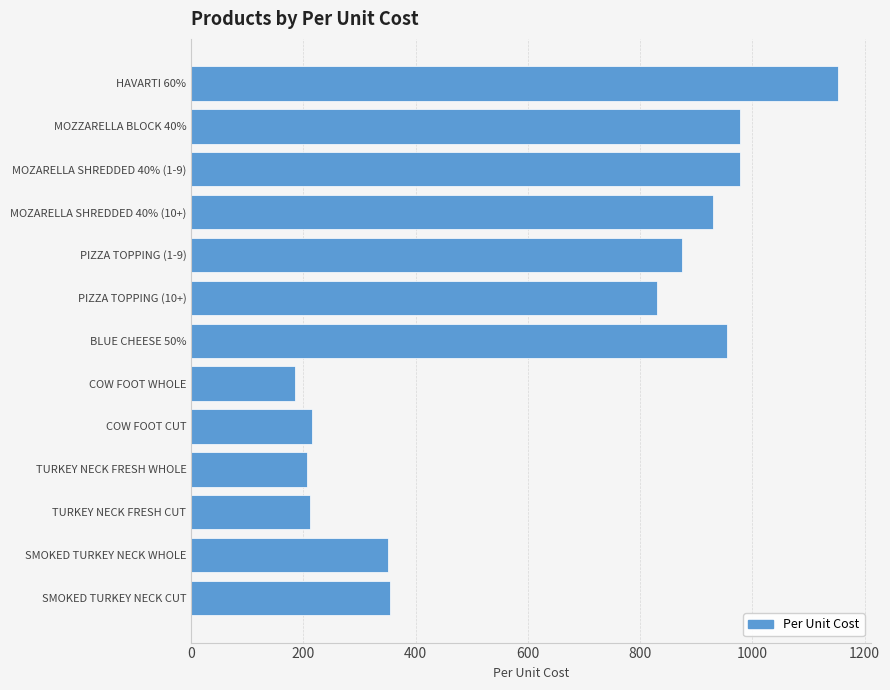

What is the change in value from MOZZARELLA BLOCK 40% to SMOKED TURKEY NECK WHOLE?

-628.6